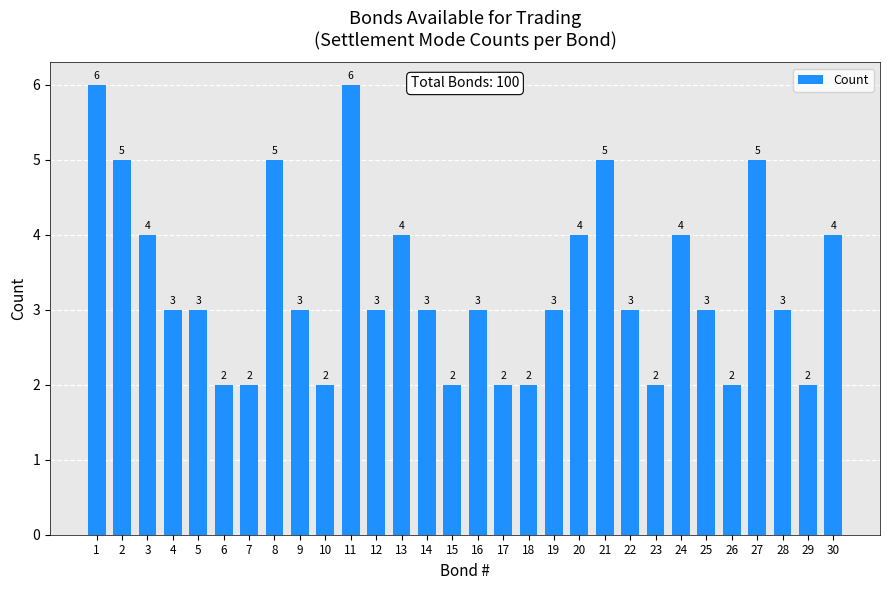

What is the difference between the second highest and minimum values?

4